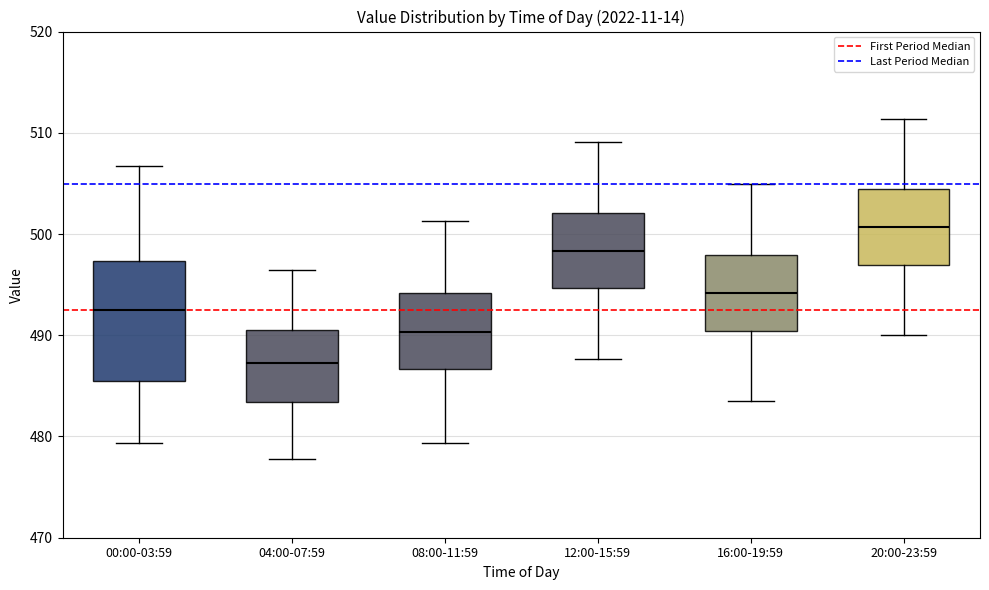

Where does the lower whisker of the box for 20:00-23:59 end on the y-axis? The values are not printed on the chart, so give them approximately, as read against the axis.

490